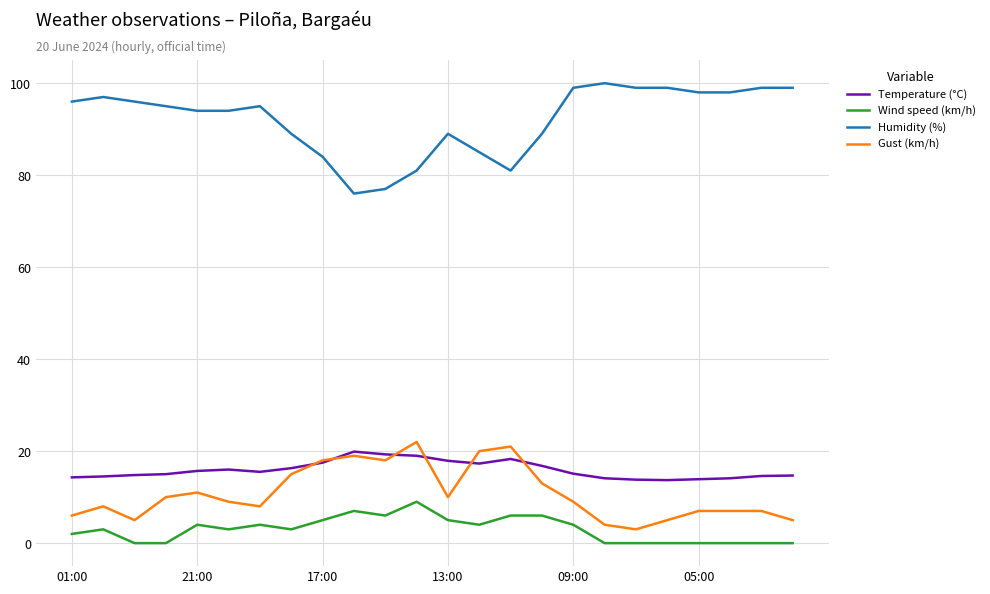

True or false: Temperature (°C) and Humidity (%) intersect in this chart.

False